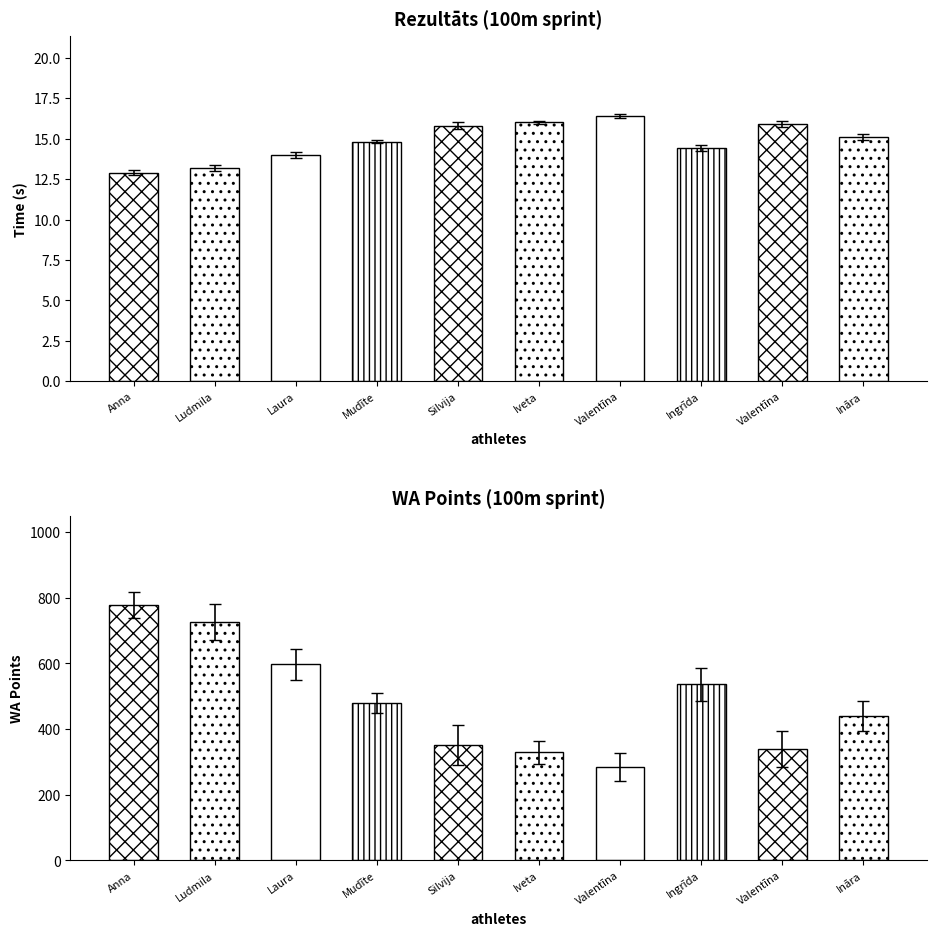

At how many categories does at least one series exceed 260?

10